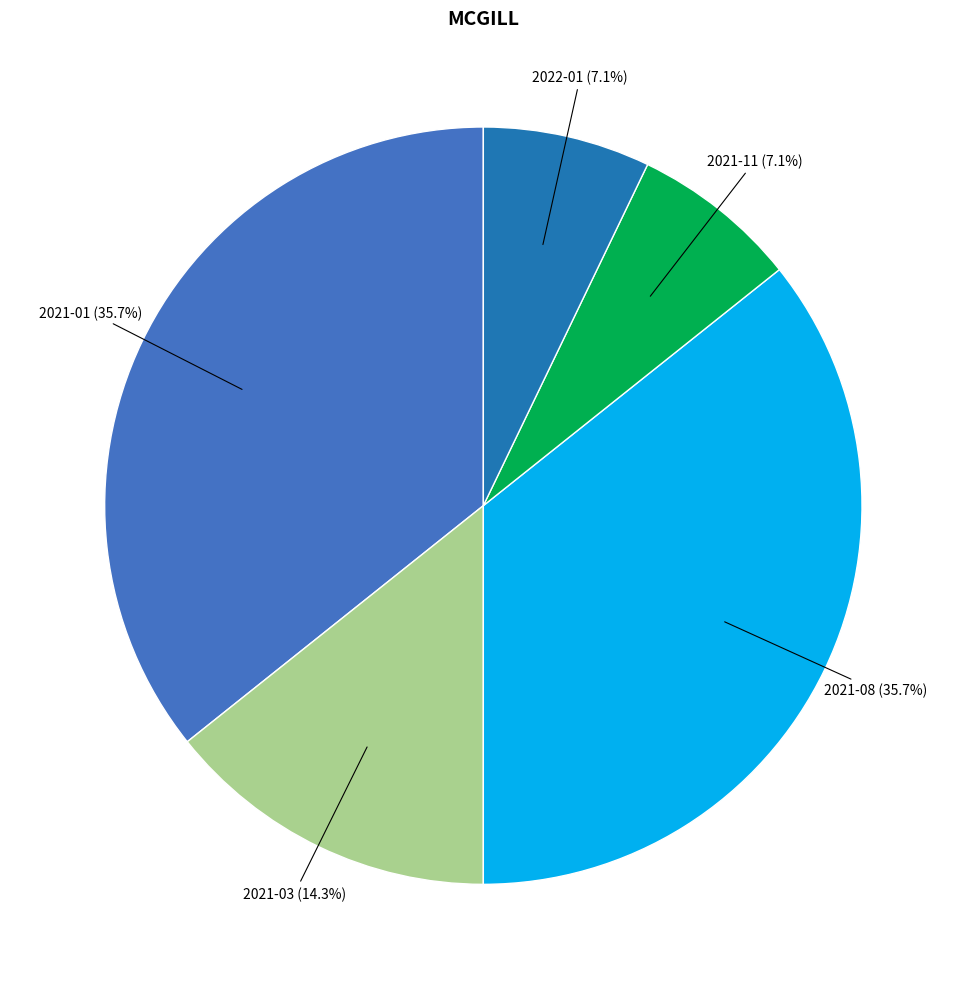

Is there any slice that represents more than half of the pie?

No